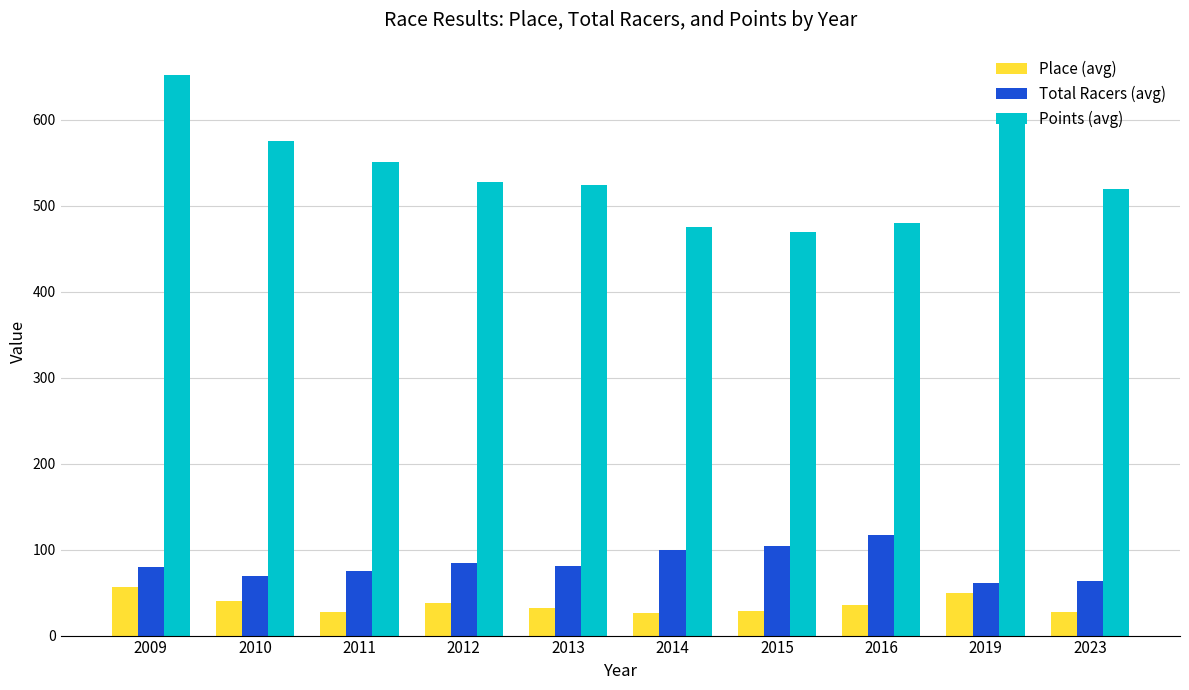

Which series has the largest total across all categories?

Points (avg)